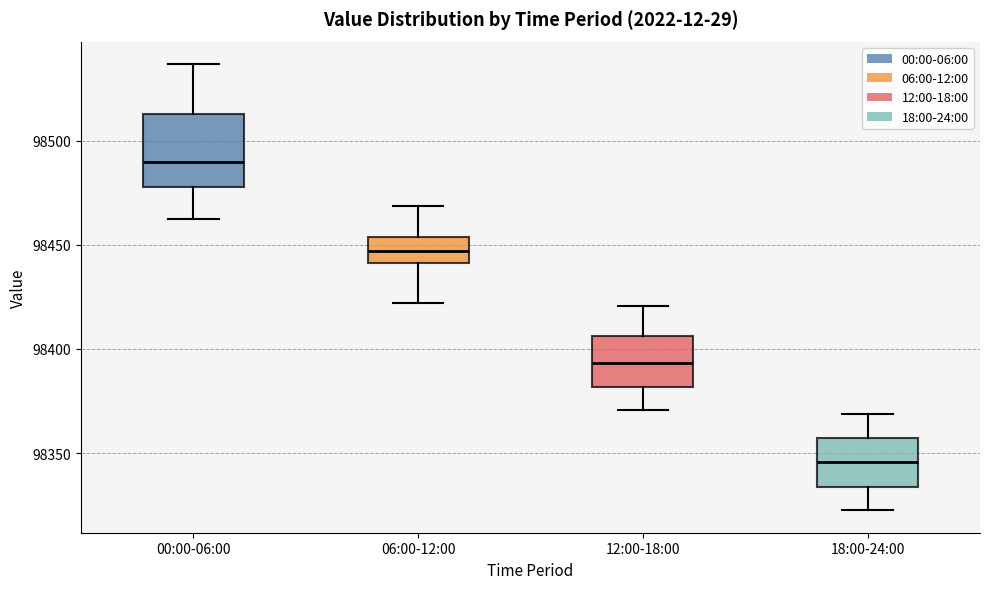

Which box has the highest median line?

00:00-06:00